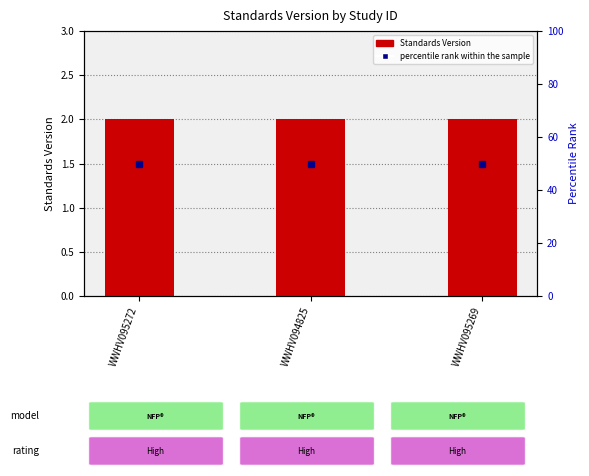

What is the maximum value for percentile rank within the sample?

50